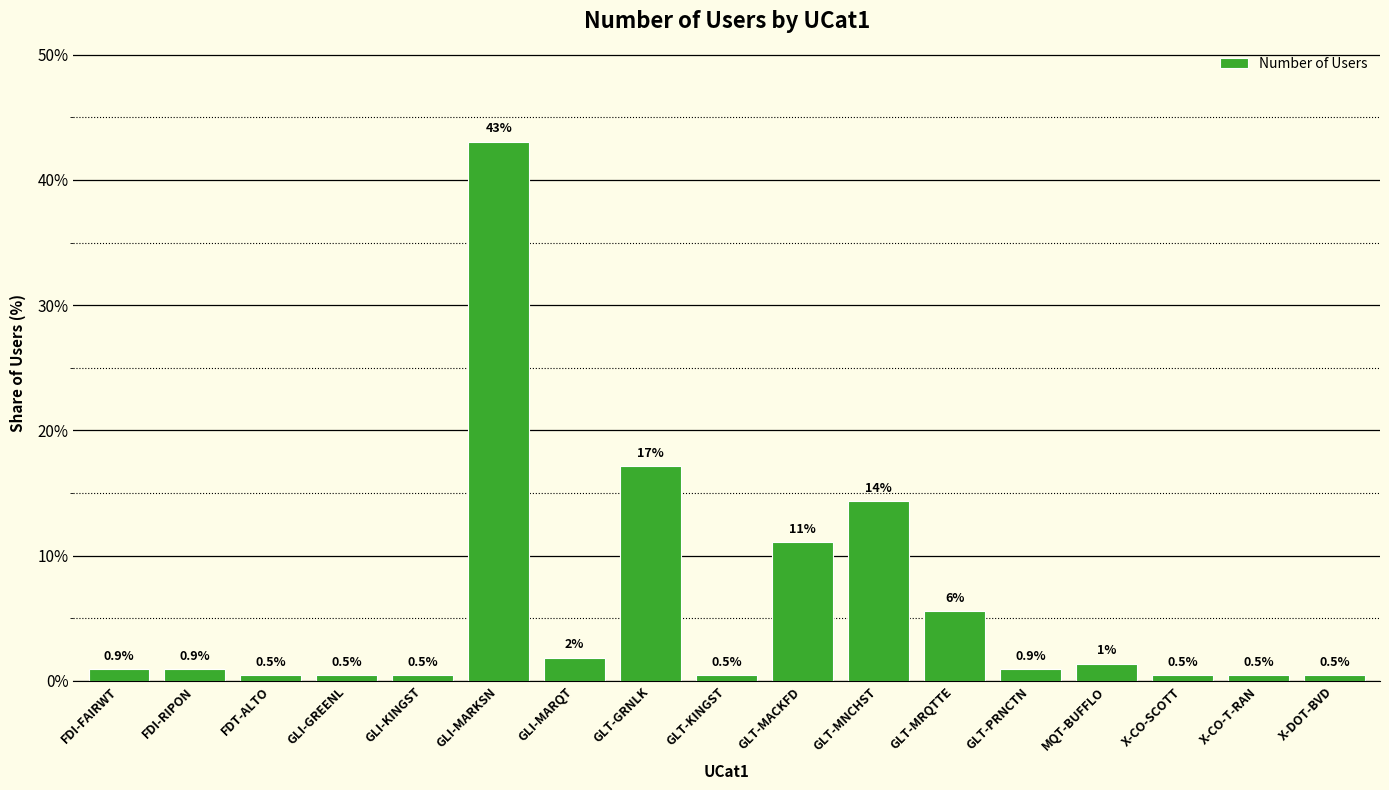

What is the average value?

5.9